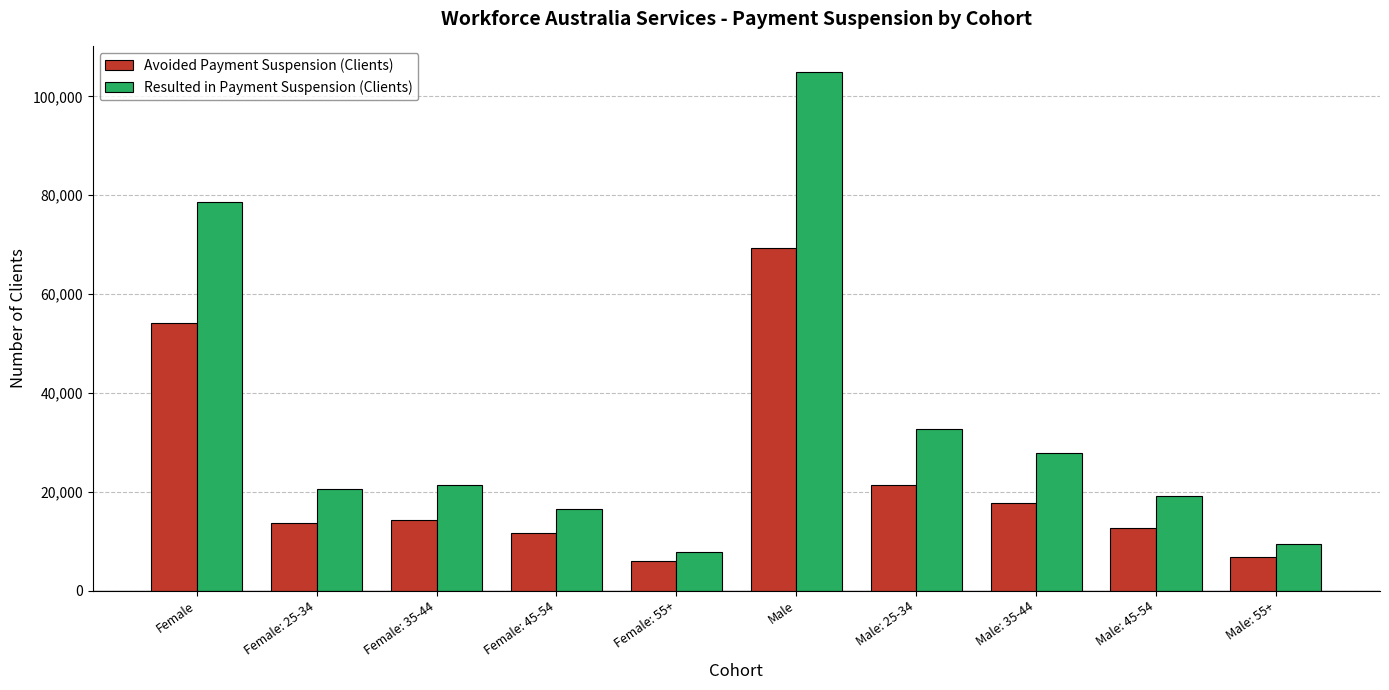

What are all the series names shown in the legend?

Avoided Payment Suspension (Clients), Resulted in Payment Suspension (Clients)